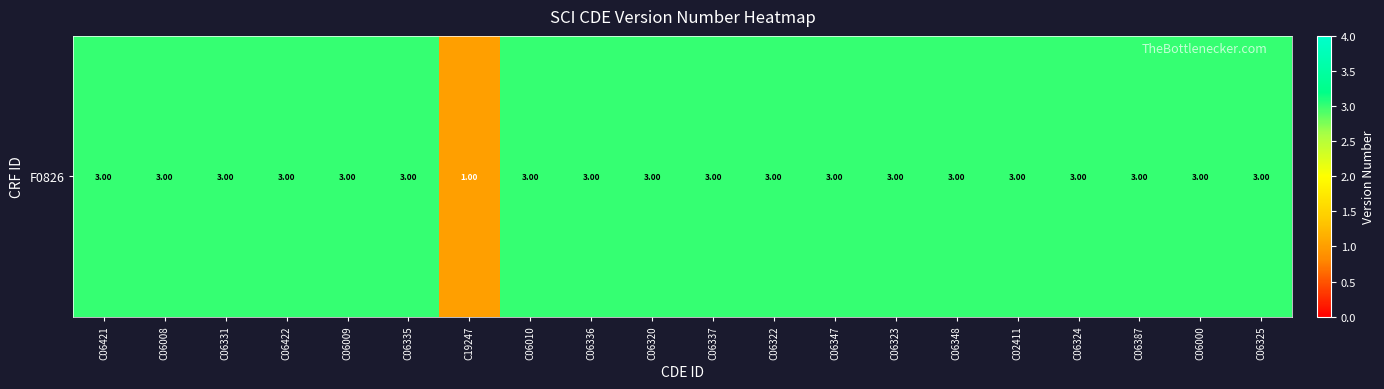

Reading right to left, what are all the values shown in this chart?

3	3	3	3	3	3	3	3	3	3	3	3	3	1	3	3	3	3	3	3